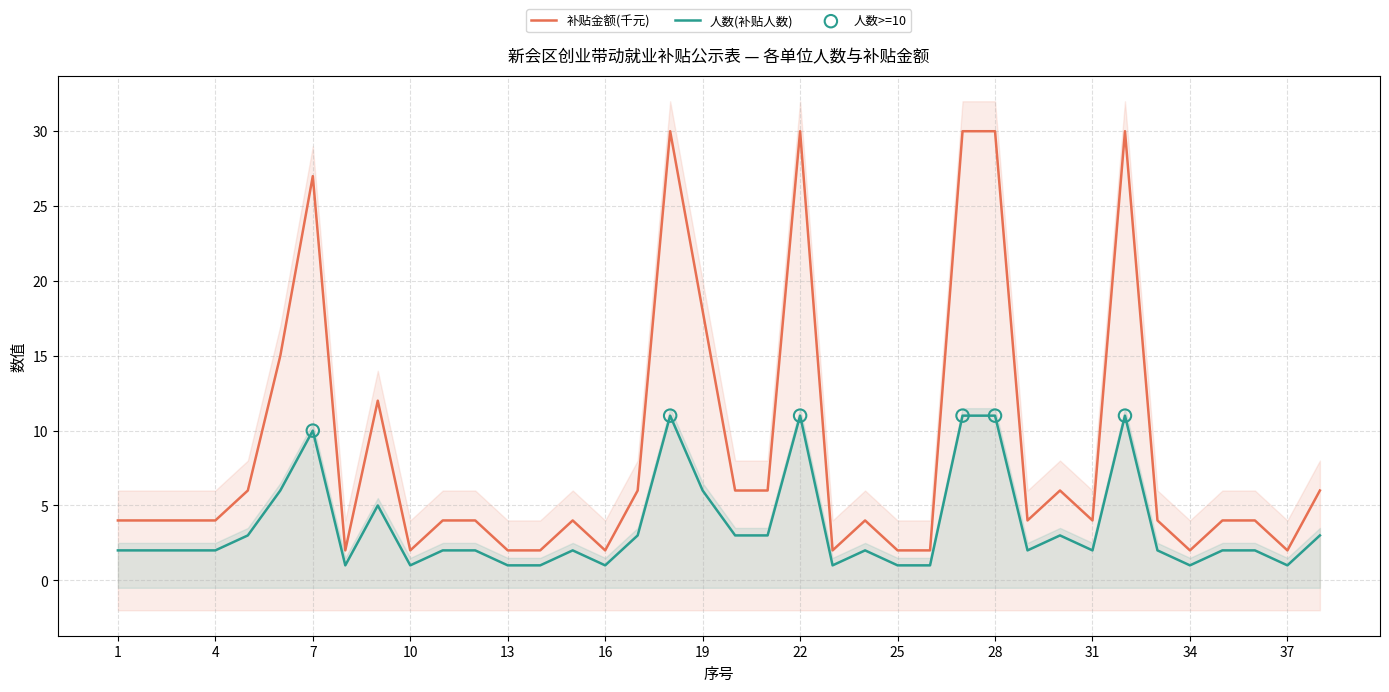

Which series reaches the maximum Y coordinate?

补贴金额(千元)